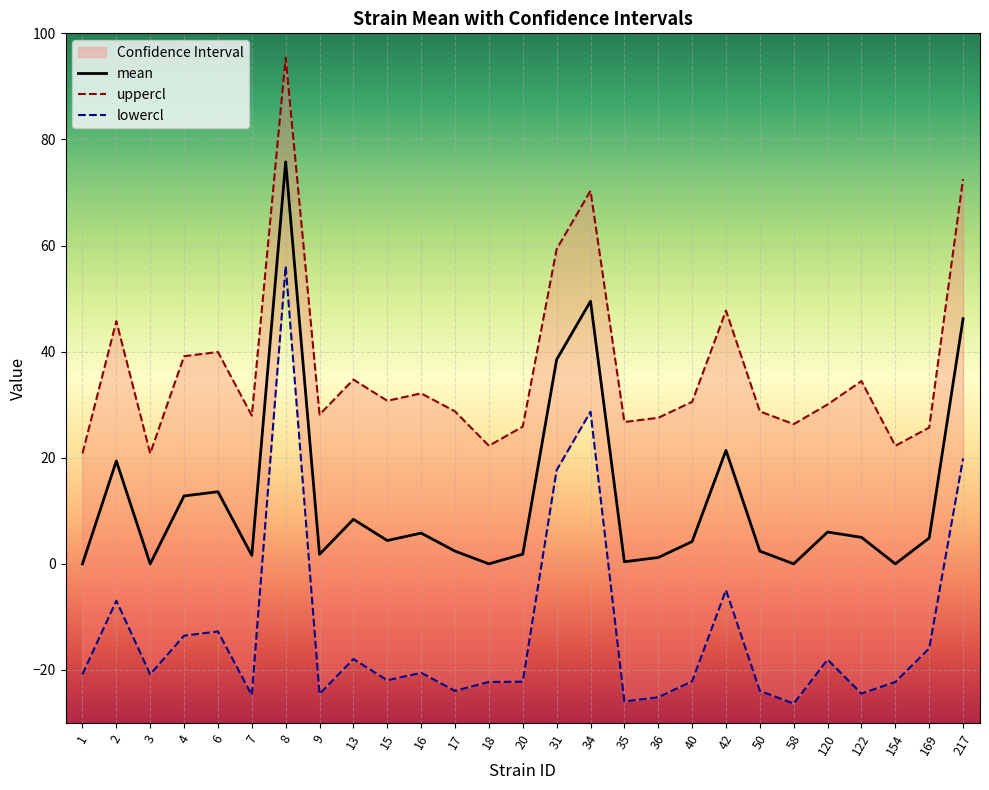

How many interior local valleys does the uppercl series have?

8